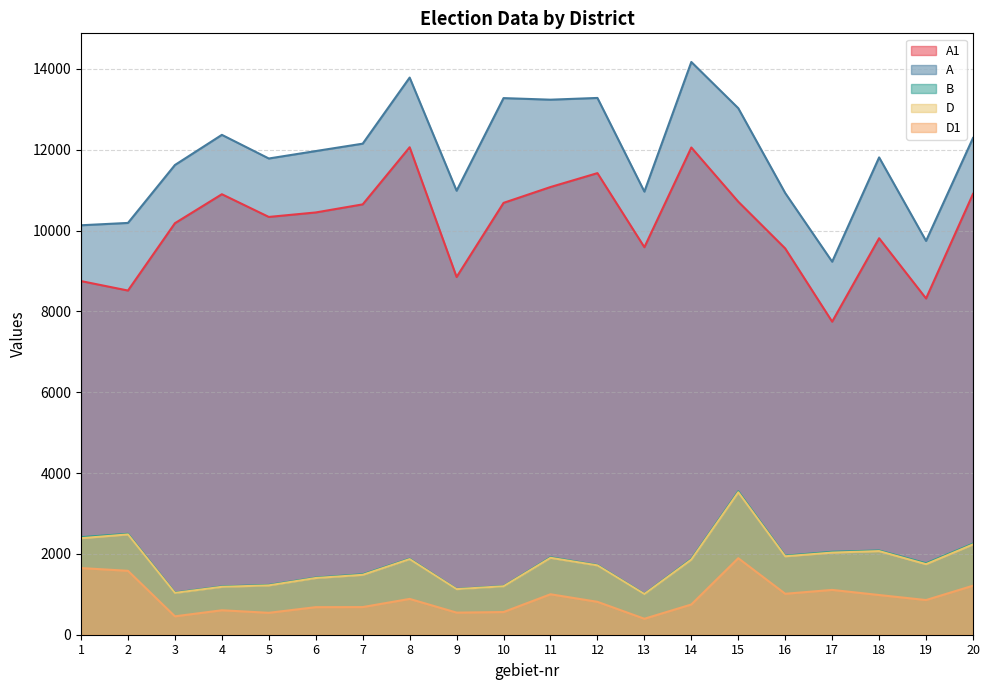

True or false: D1 has more than 0 interior local peaks.

True